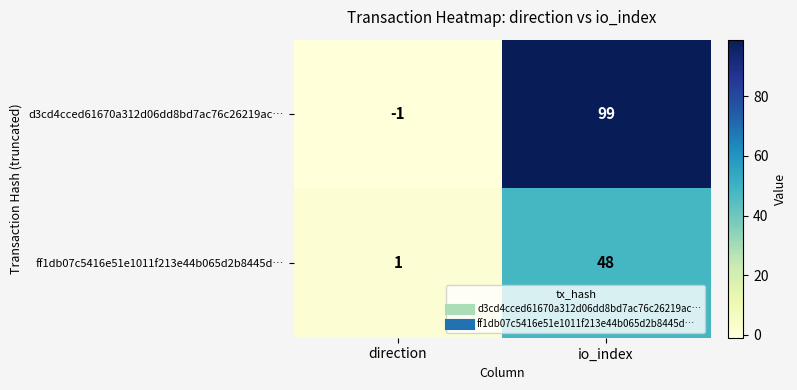

Which series changed the most between direction and io_index?

d3cd4cced61670a312d06dd8bd7ac76c26219ac…